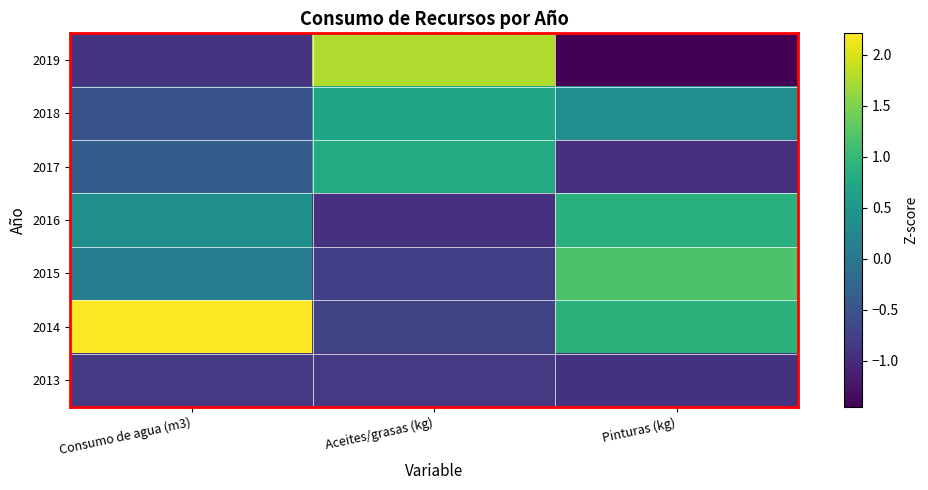

Reading left to right, extract all data points from this chart.

2019: Consumo de agua (m3)=-0.9	Aceites/grasas (kg)=1.8	Pinturas (kg)=-1.5
2018: Consumo de agua (m3)=-0.5	Aceites/grasas (kg)=0.7	Pinturas (kg)=0.3
2017: Consumo de agua (m3)=-0.4	Aceites/grasas (kg)=0.8	Pinturas (kg)=-1.0
2016: Consumo de agua (m3)=0.4	Aceites/grasas (kg)=-0.9	Pinturas (kg)=0.9
2015: Consumo de agua (m3)=0.1	Aceites/grasas (kg)=-0.8	Pinturas (kg)=1.2
2014: Consumo de agua (m3)=2.2	Aceites/grasas (kg)=-0.7	Pinturas (kg)=0.9
2013: Consumo de agua (m3)=-0.8	Aceites/grasas (kg)=-0.8	Pinturas (kg)=-0.9